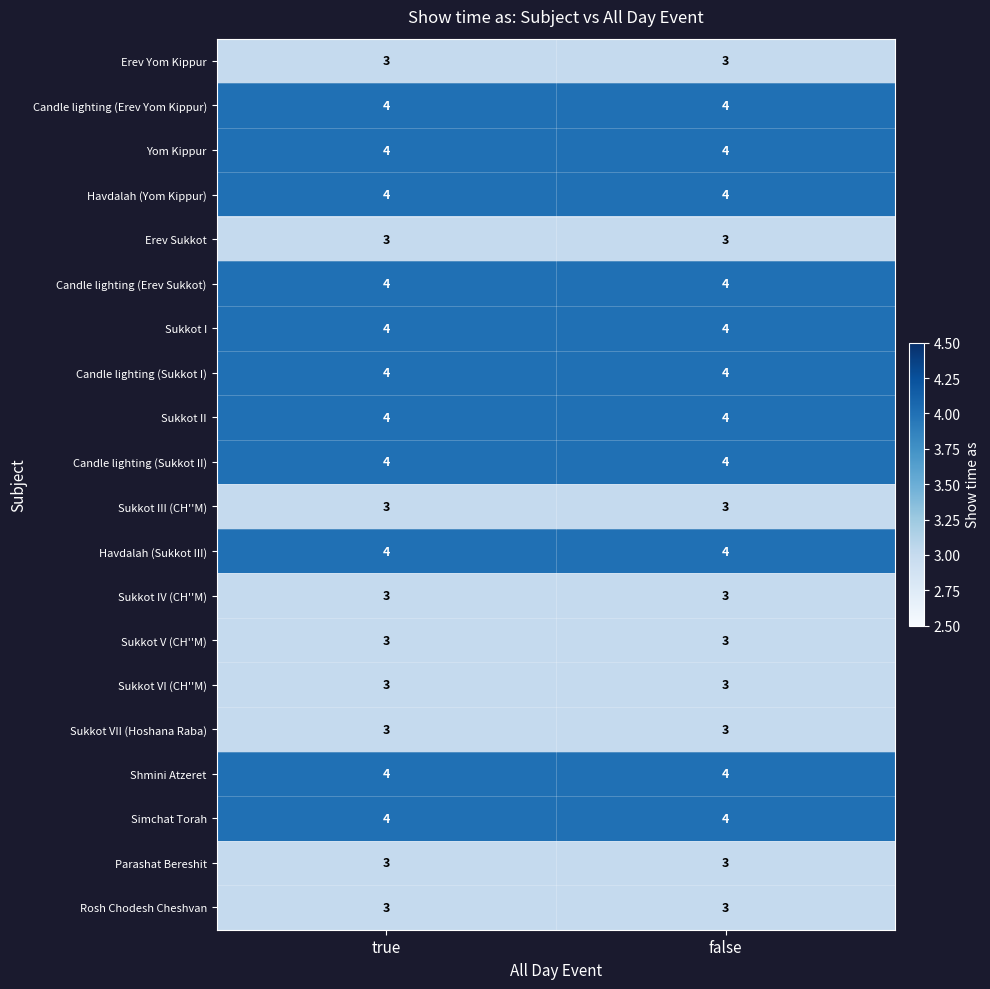

What is the total value across all series at true?

71